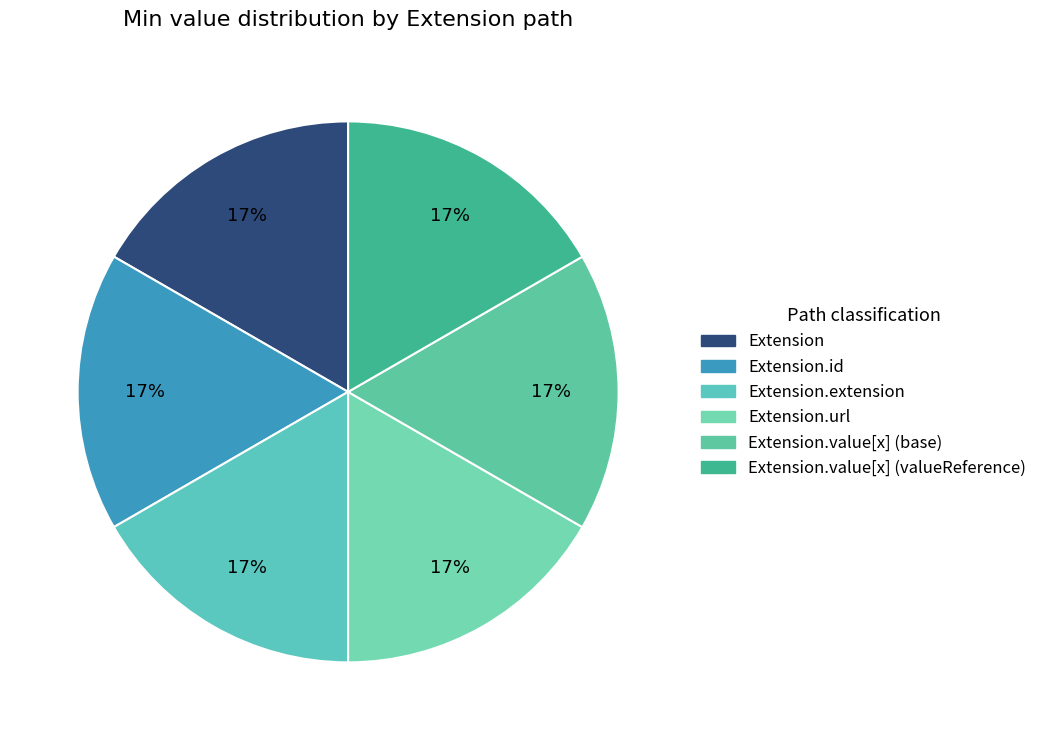

How many segments does this pie chart have?

6